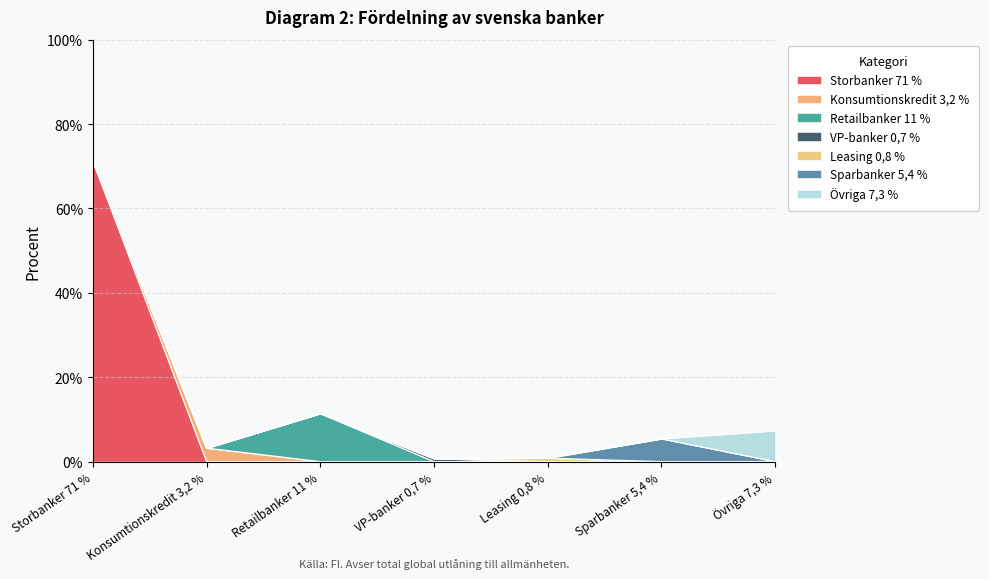

The chart shows a value of 0.1 at Retailbanker 11 %. True or false?

True